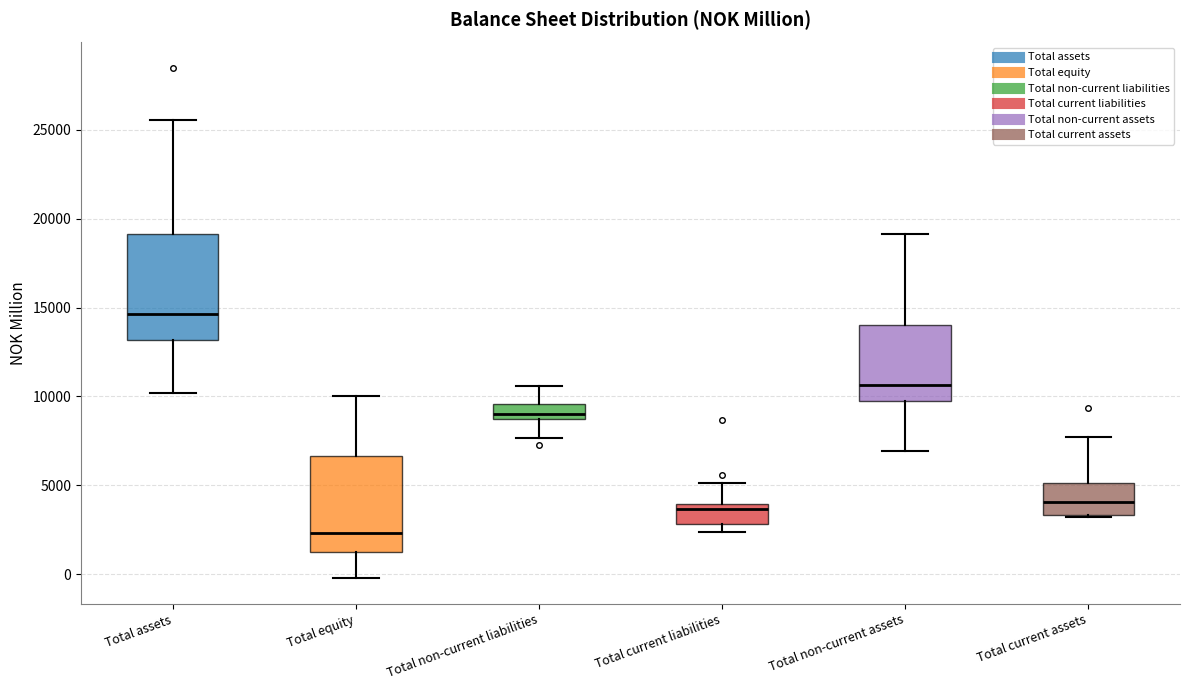

Where does the median line of the box for Total equity sit on the y-axis? The values are not printed on the chart, so give them approximately, as read against the axis.

2500